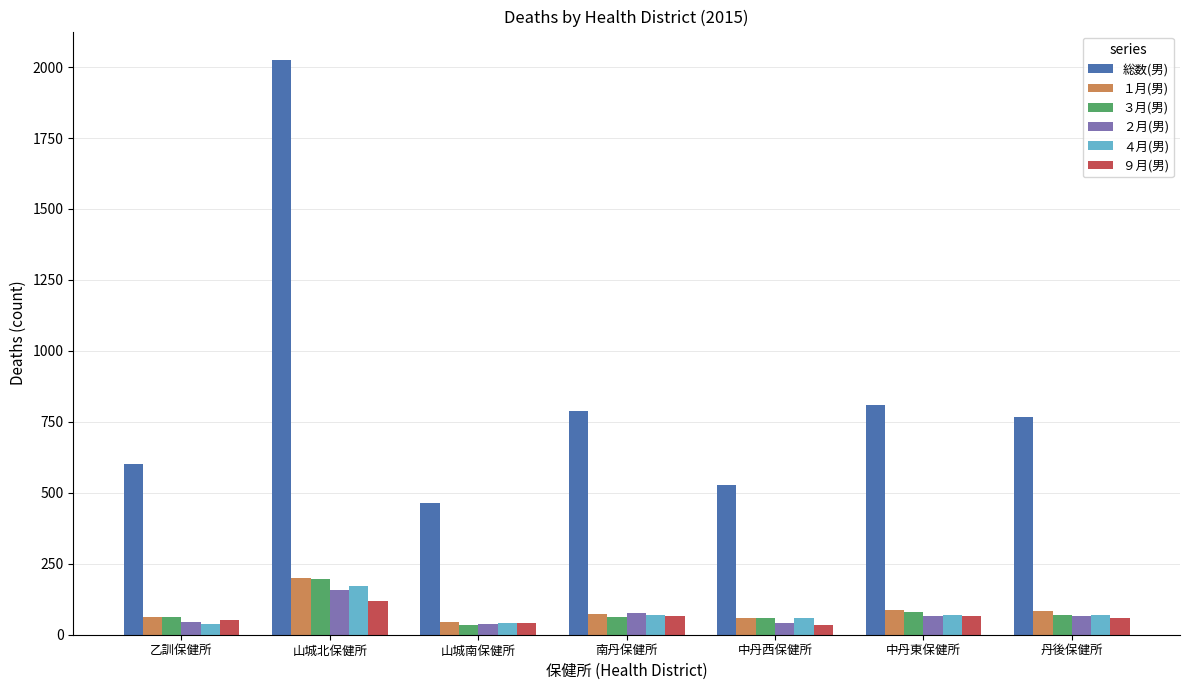

Is the value of 総数(男) at 南丹保健所 greater than the value of ２月(男) at 乙訓保健所?

Yes